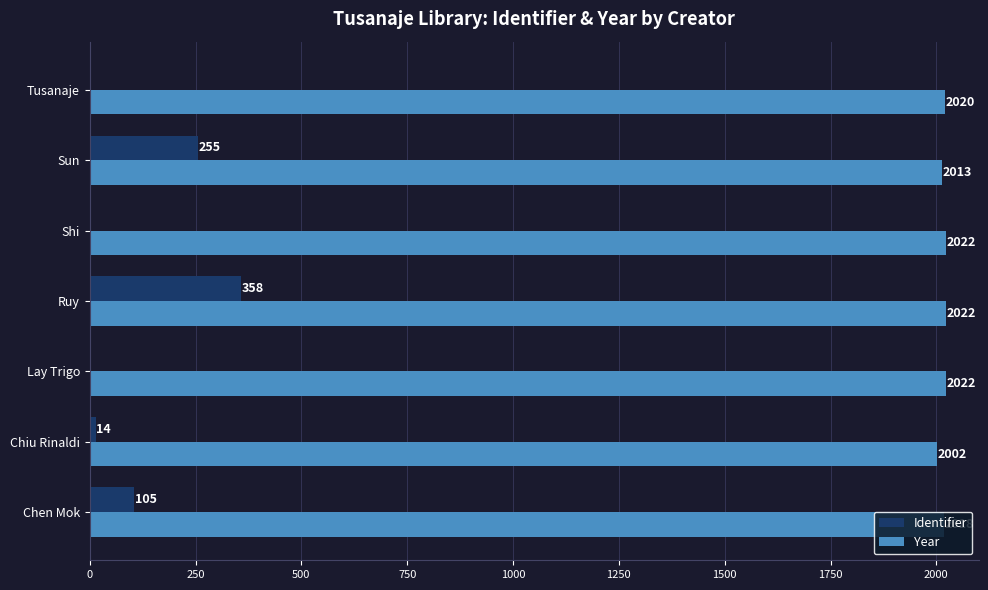

What is the total value across all series at Sun?

2268